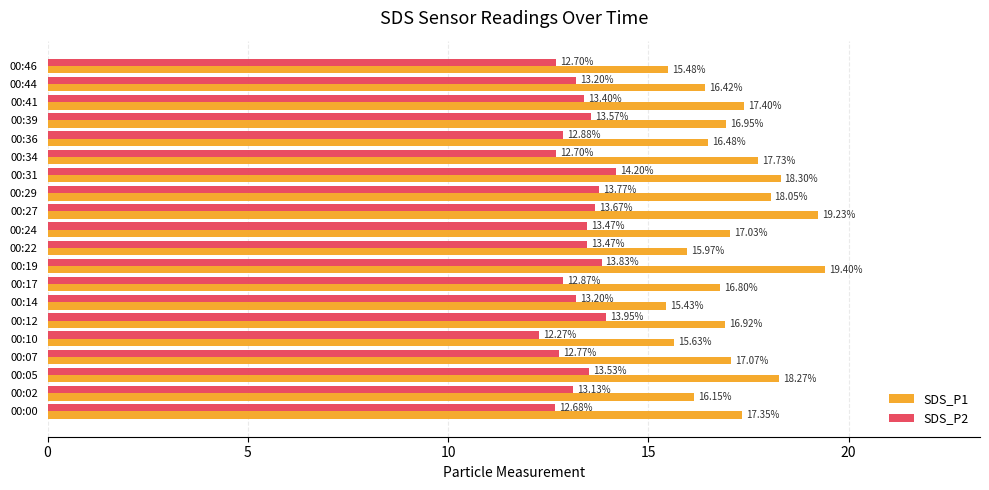

How many values in the SDS_P1 series are below 17?

10